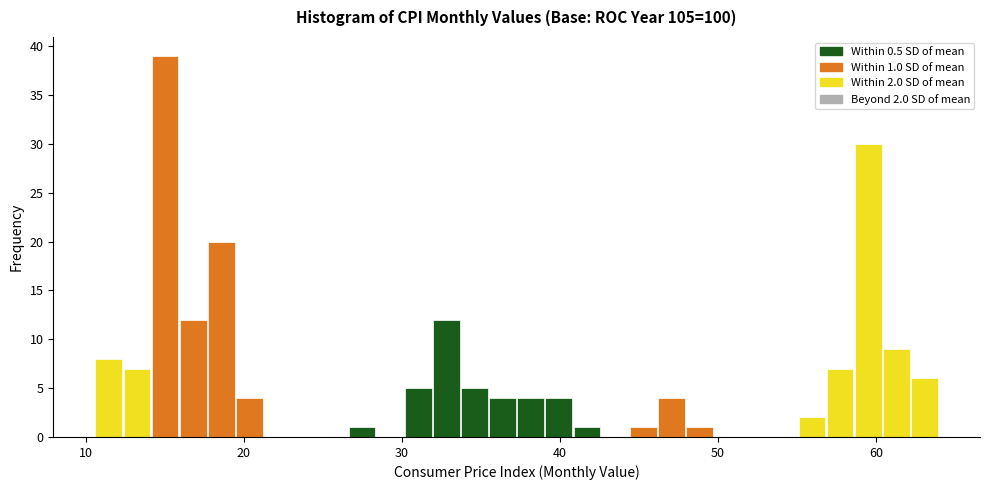

Read against the x-axis, roughly where is the centre of the tallest bar?

15